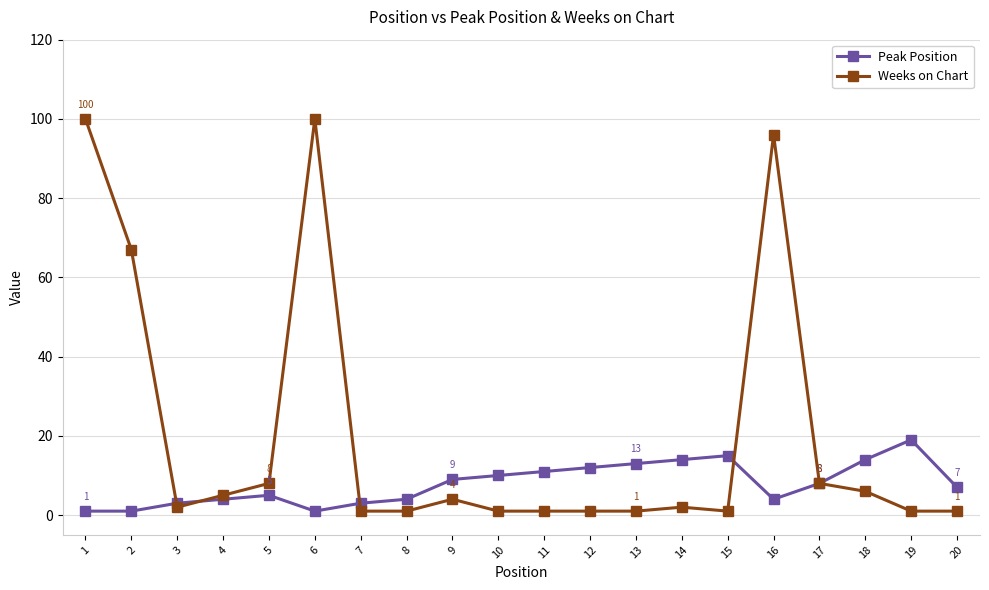

Is the value of Peak Position at 19 greater than the value of Weeks on Chart at 19?

Yes